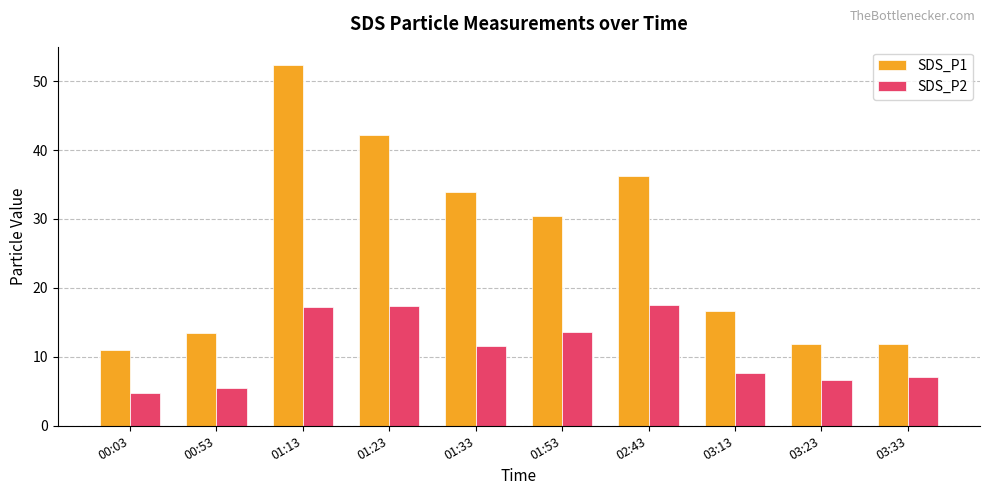

Rank the series by their maximum value, from highest to lowest.

SDS_P1, SDS_P2